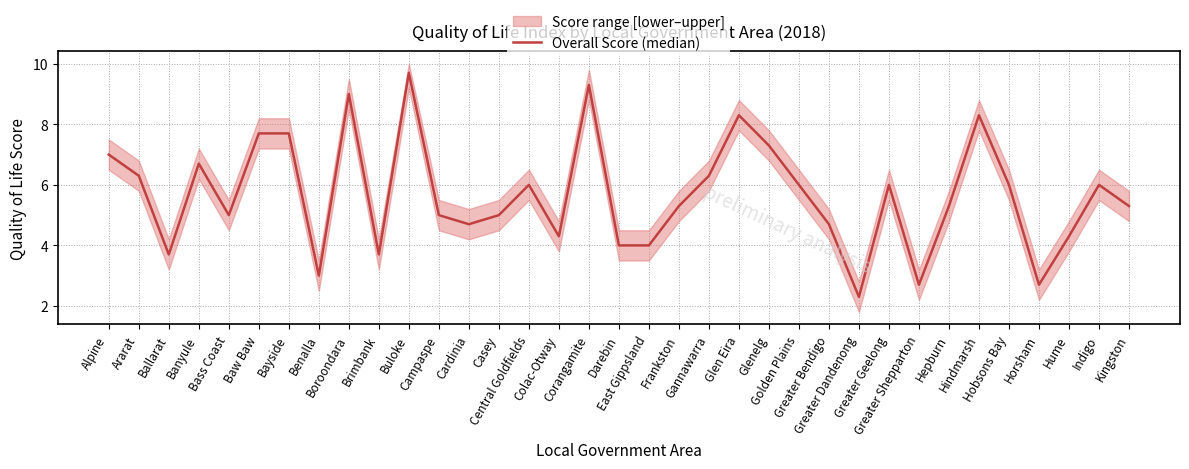

Where is the first local minimum?

Ballarat